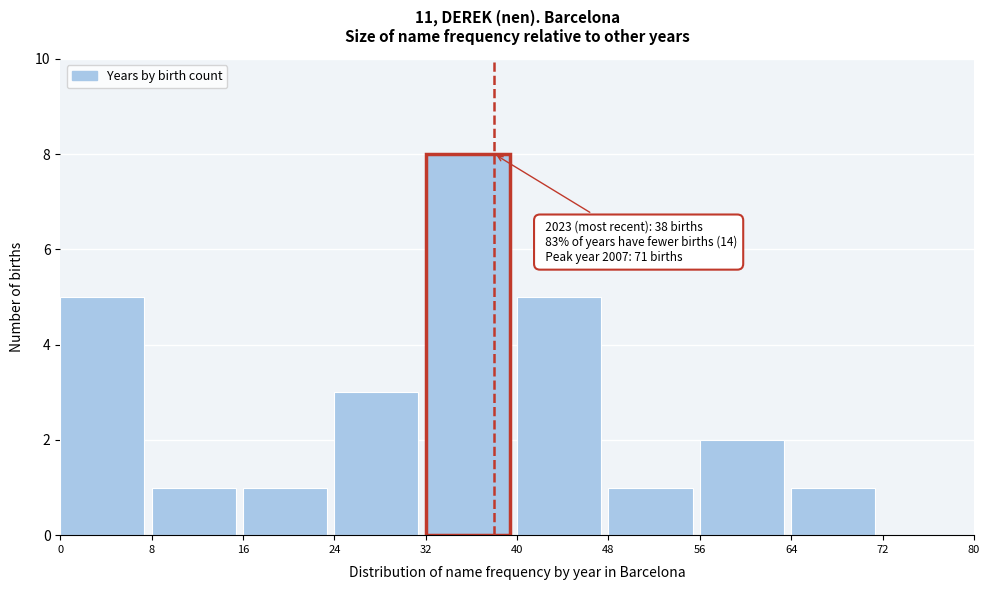

Which range on the x-axis has the tallest bar?

32 to 40